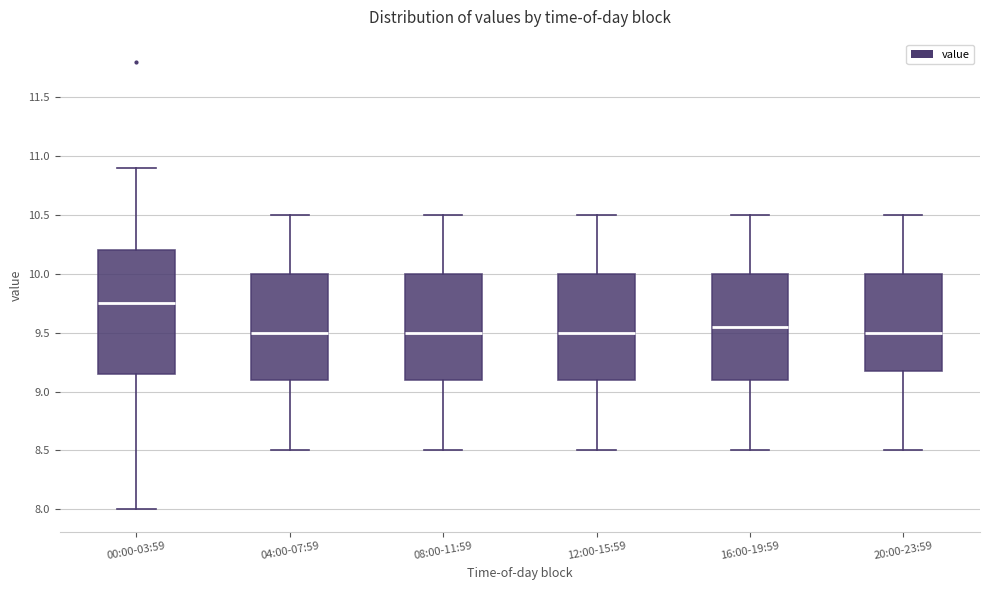

Reading left to right, read every box against the y-axis: the position of its median line, the range the box covers, and the ends of its whiskers. The values are not printed on the chart, so give them approximately, as read against the axis.

00:00-03:59: median 9.75, box 9.15 to 10.20, whiskers 8.00 to 10.90
04:00-07:59: median 9.50, box 9.10 to 10.00, whiskers 8.50 to 10.50
08:00-11:59: median 9.50, box 9.10 to 10.00, whiskers 8.50 to 10.50
12:00-15:59: median 9.50, box 9.10 to 10.00, whiskers 8.50 to 10.50
16:00-19:59: median 9.55, box 9.10 to 10.00, whiskers 8.50 to 10.50
20:00-23:59: median 9.50, box 9.20 to 10.00, whiskers 8.50 to 10.50